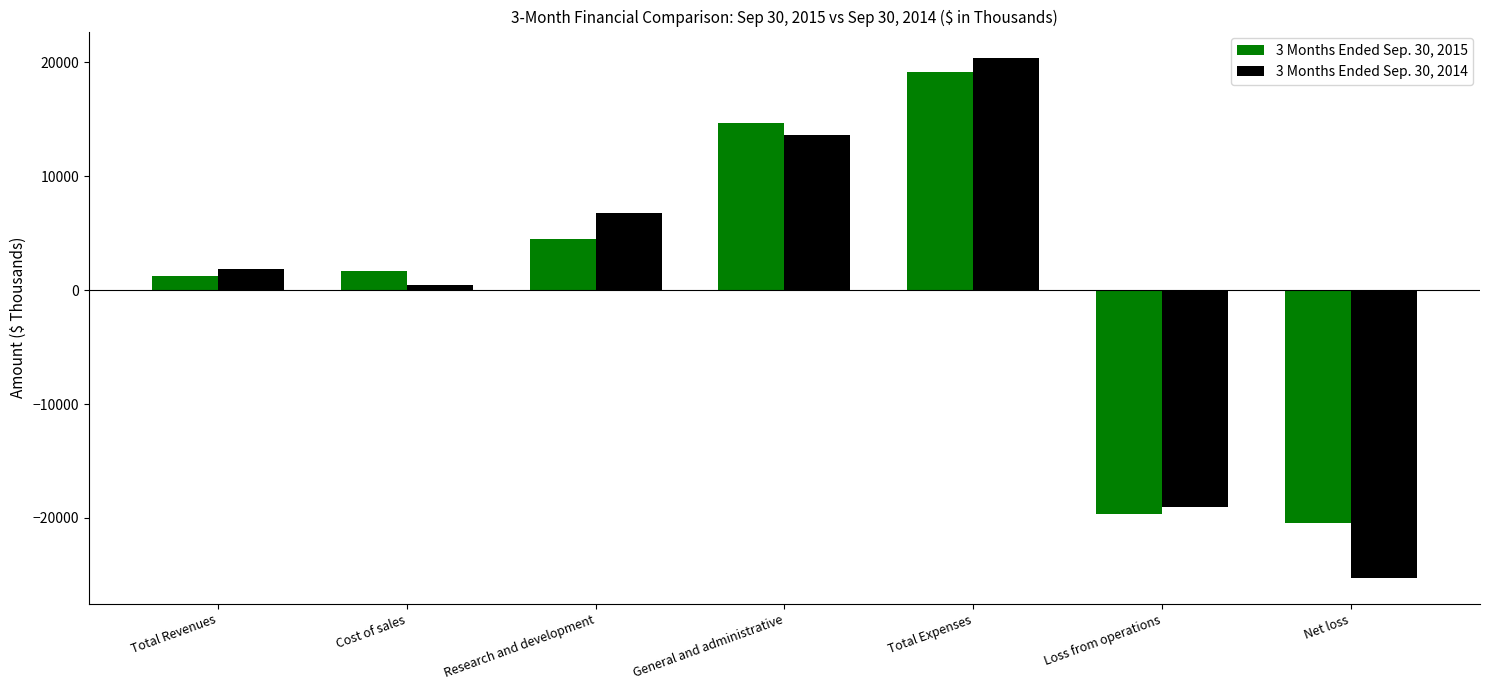

At which category is the sum across all series the highest?

Total Expenses